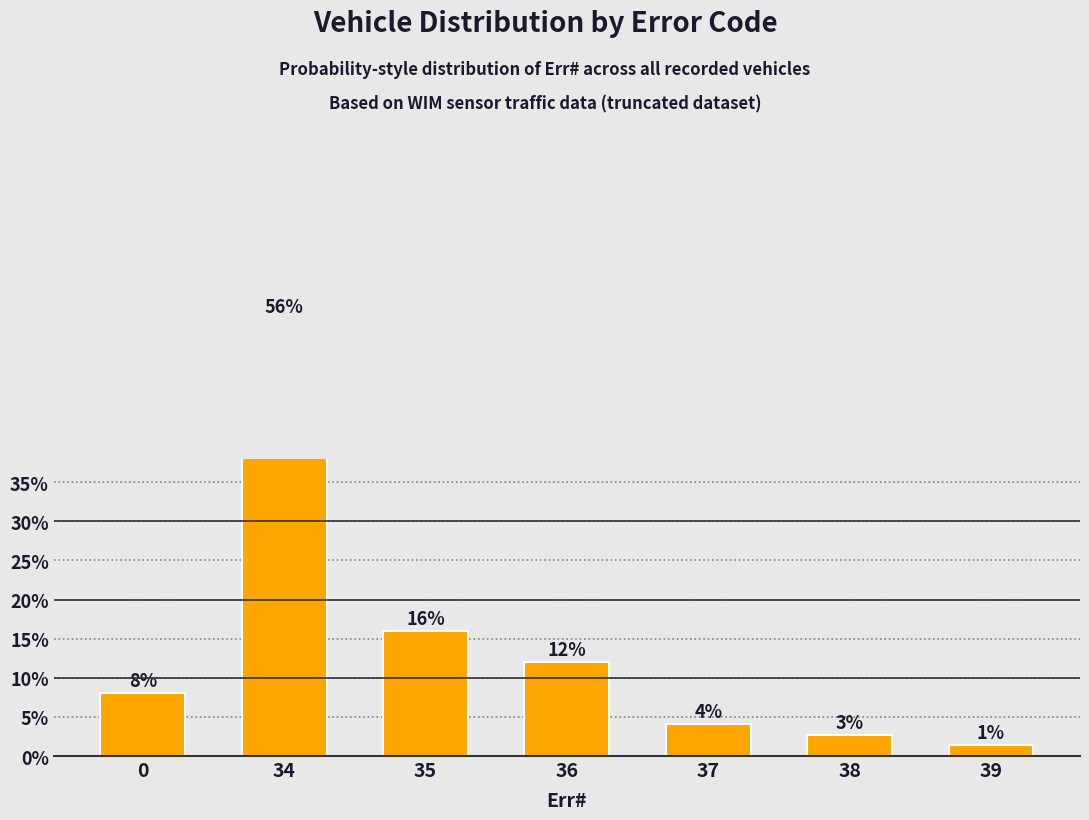

Read the value at 38.

2.7